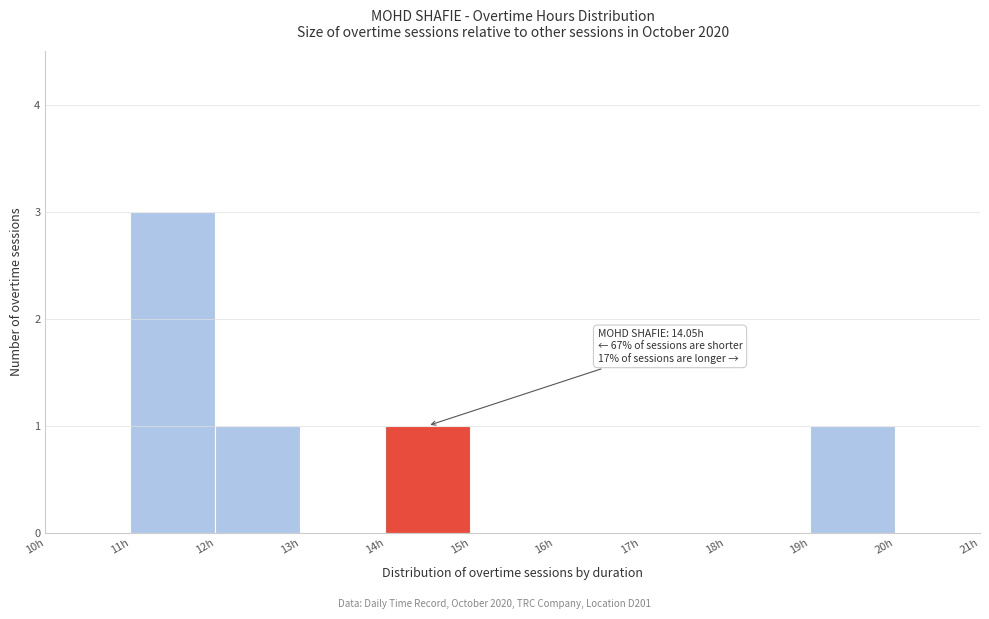

Which range on the x-axis has the tallest bar?

11 to 12